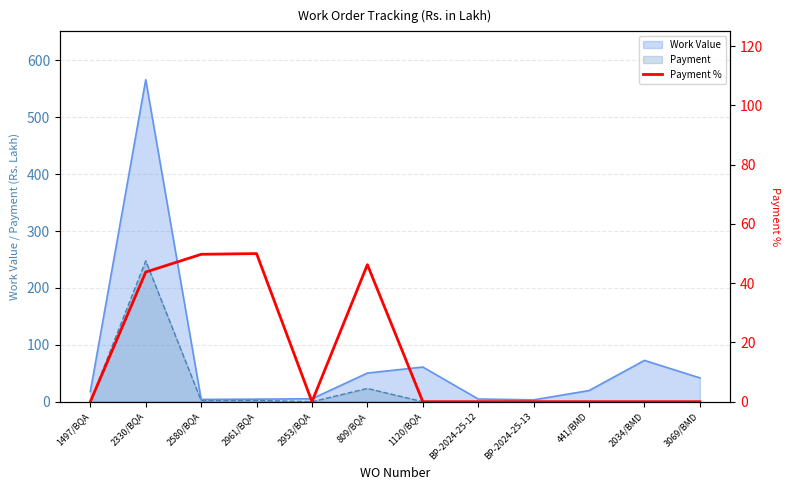

How many points are higher than both their immediate neighbors (excluding endpoints)?

2